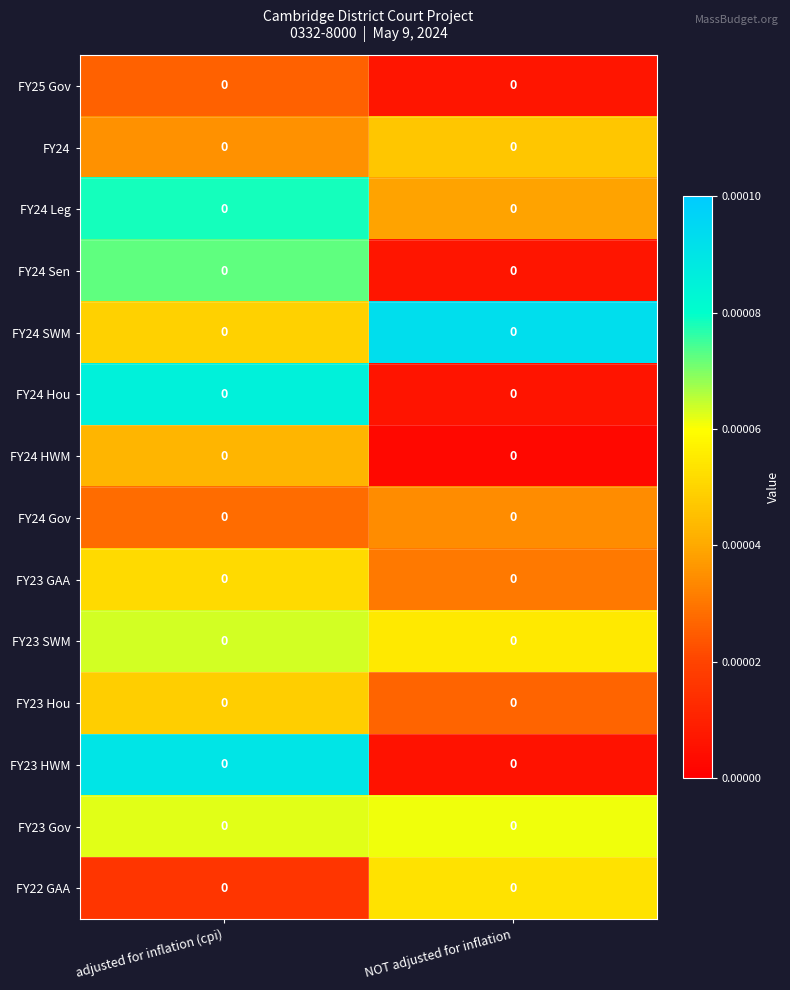

At which category is the sum across all series the highest?

adjusted for inflation (cpi)